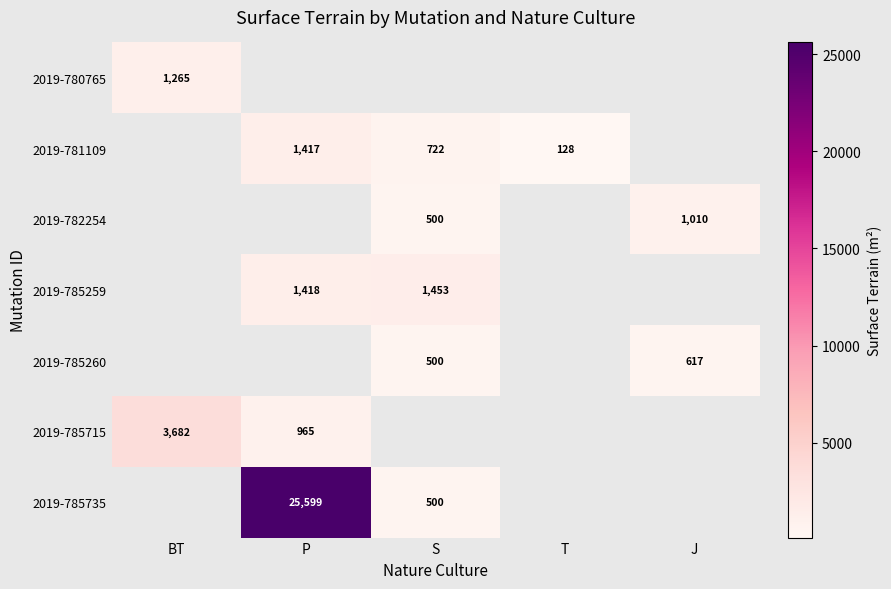

True or false: 2019-782254 has a value of 1010 at J.

True